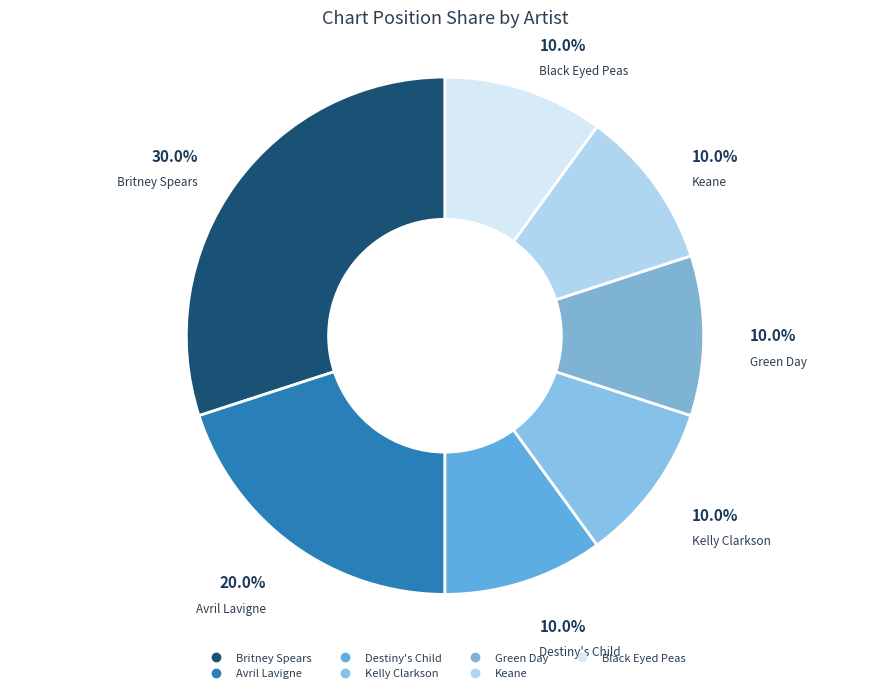

What percentage is NOT represented by Kelly Clarkson?

90.0%